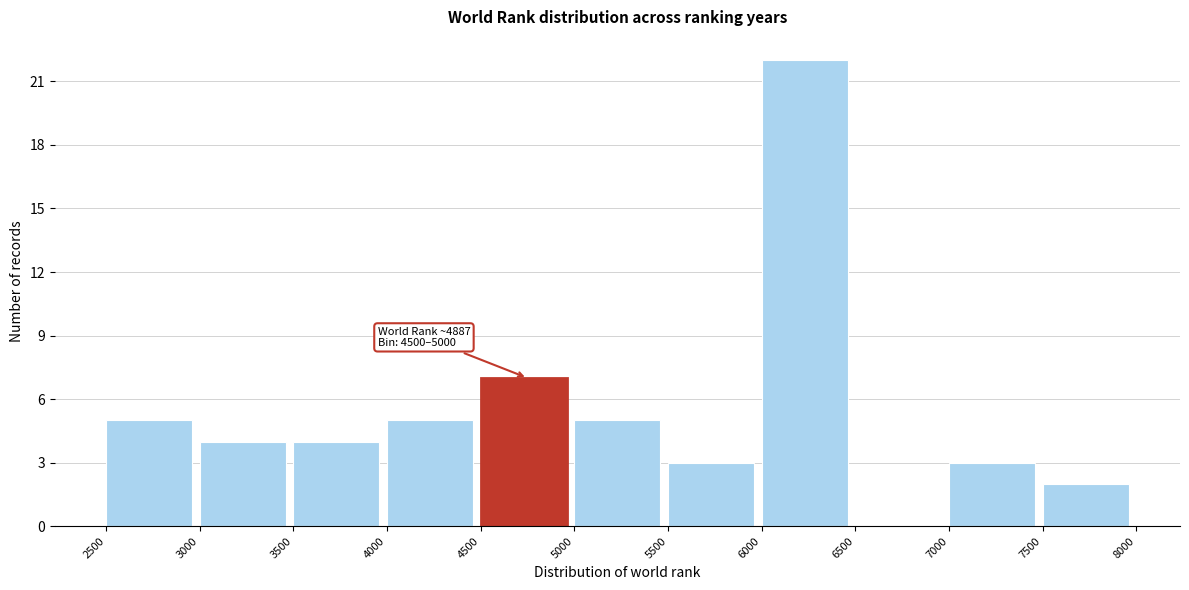

Which range on the x-axis has the tallest bar?

6000 to 6500